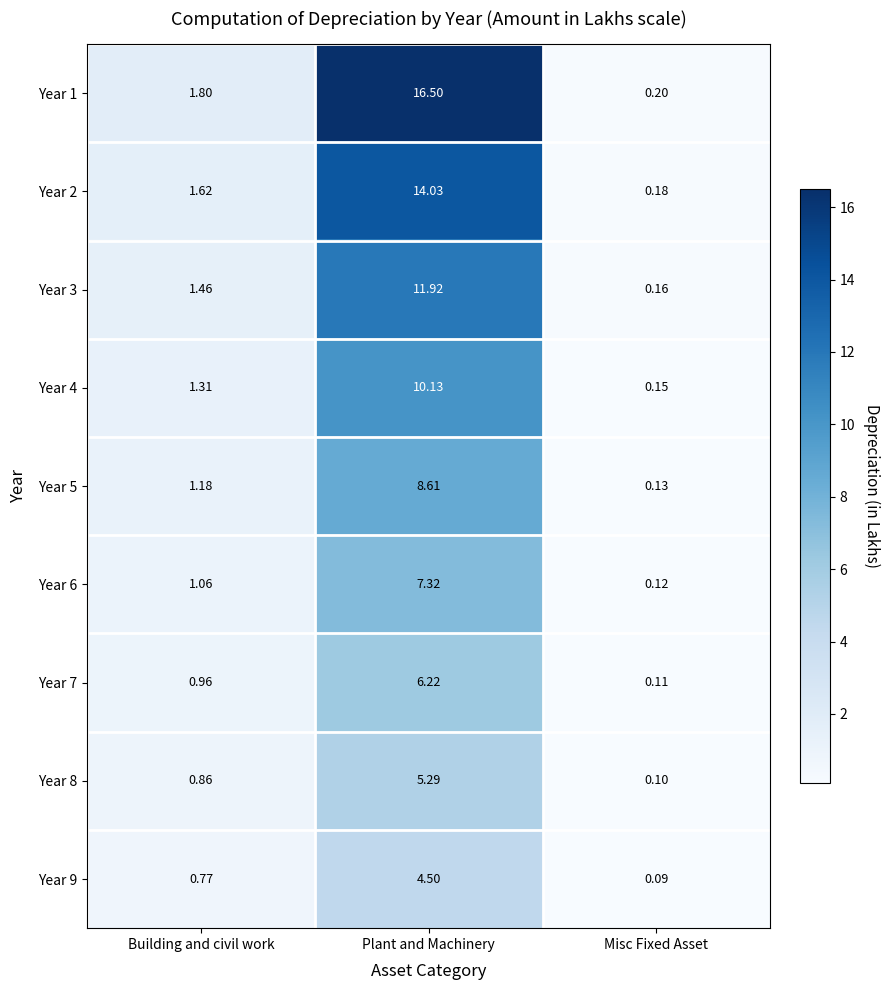

Rank the categories by Year 2 value from lowest to highest.

Misc Fixed Asset, Building and civil work, Plant and Machinery